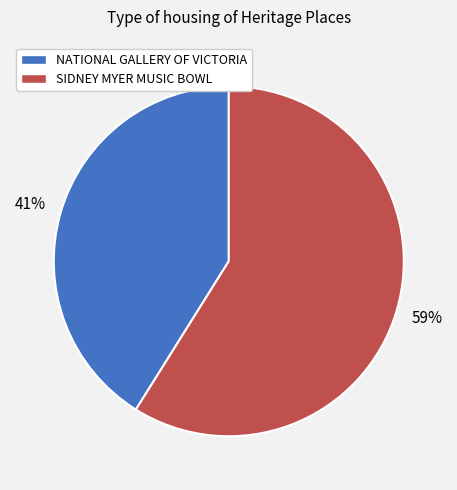

Is the sum of NATIONAL GALLERY OF VICTORIA and SIDNEY MYER MUSIC BOWL greater than half?

Yes